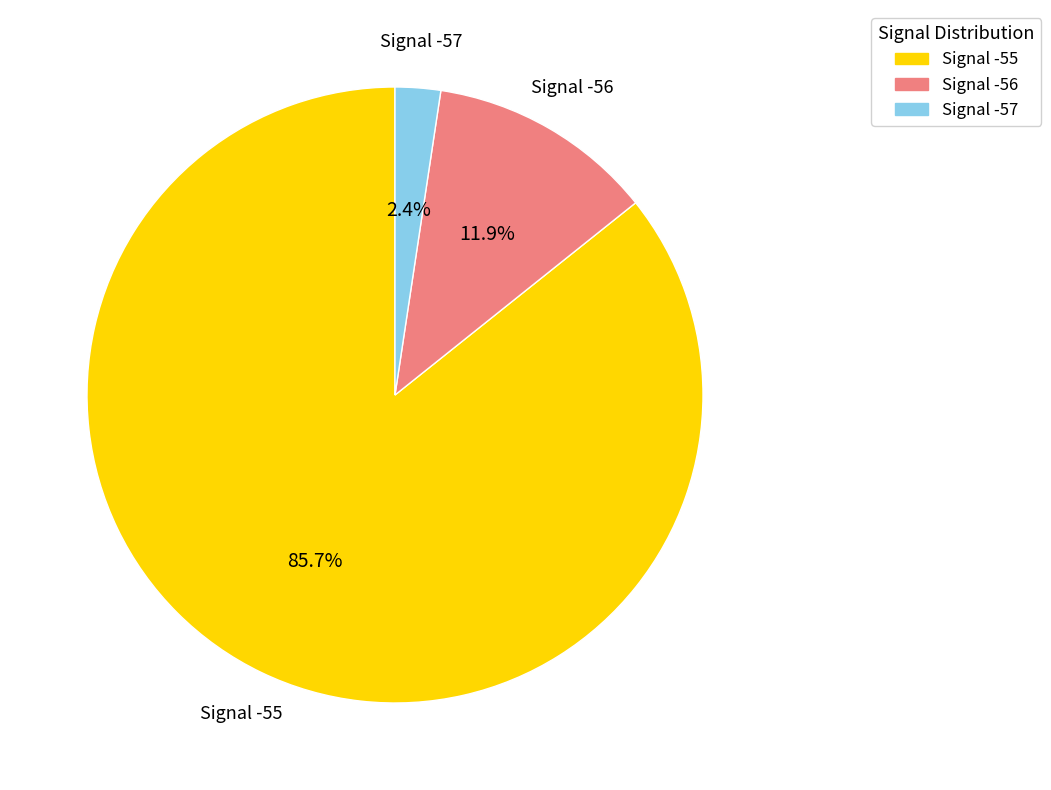

Which slice is the smallest?

Signal -57